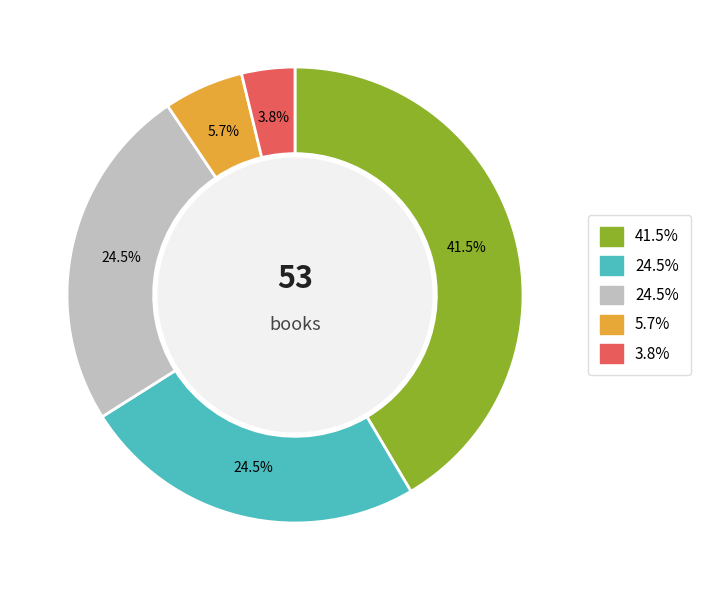

Does any single category account for the majority?

No